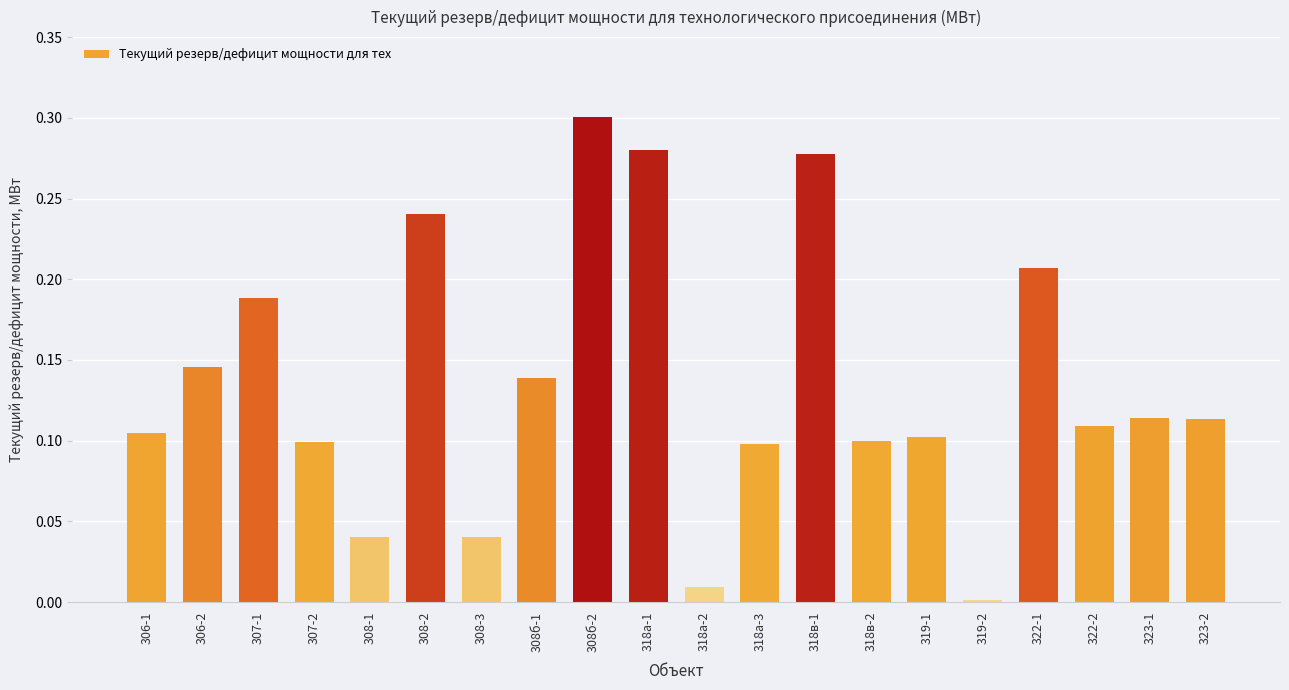

What is the sum of all values?

2.7